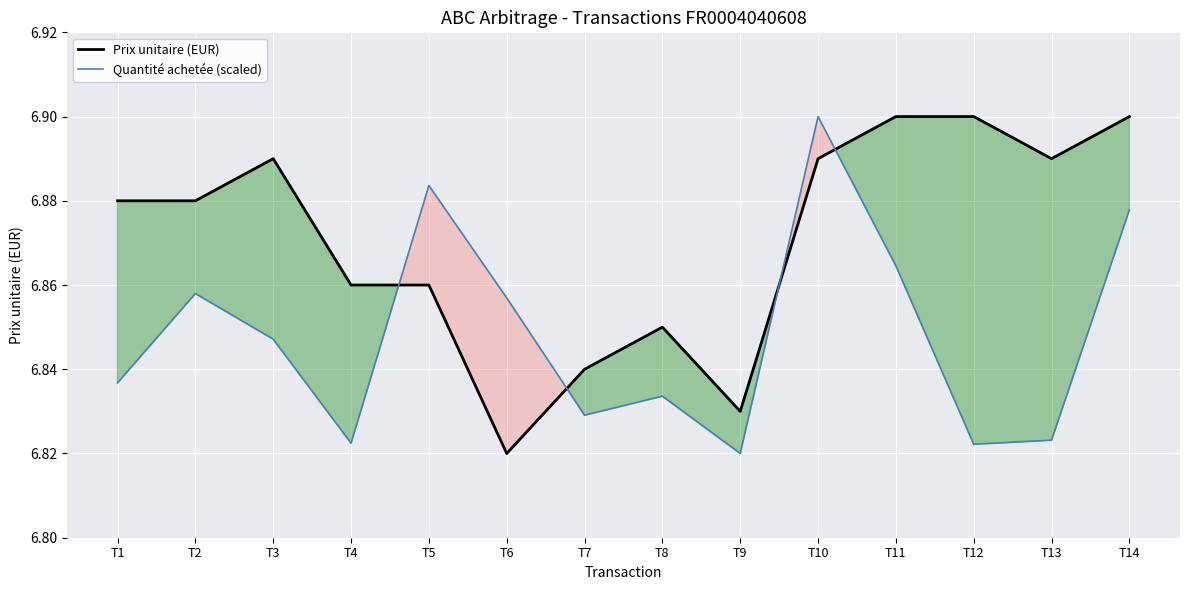

At which label does Quantité achetée (scaled) reach its peak?

T10